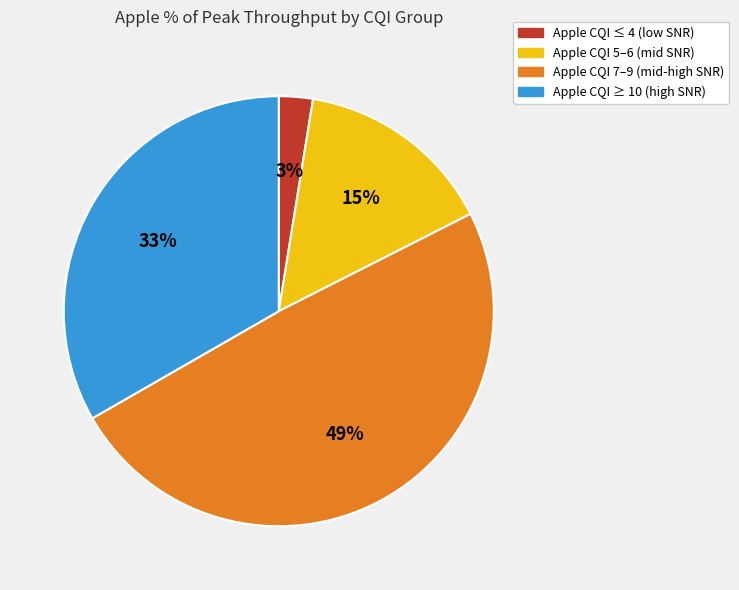

Is there any slice that represents more than half of the pie?

No